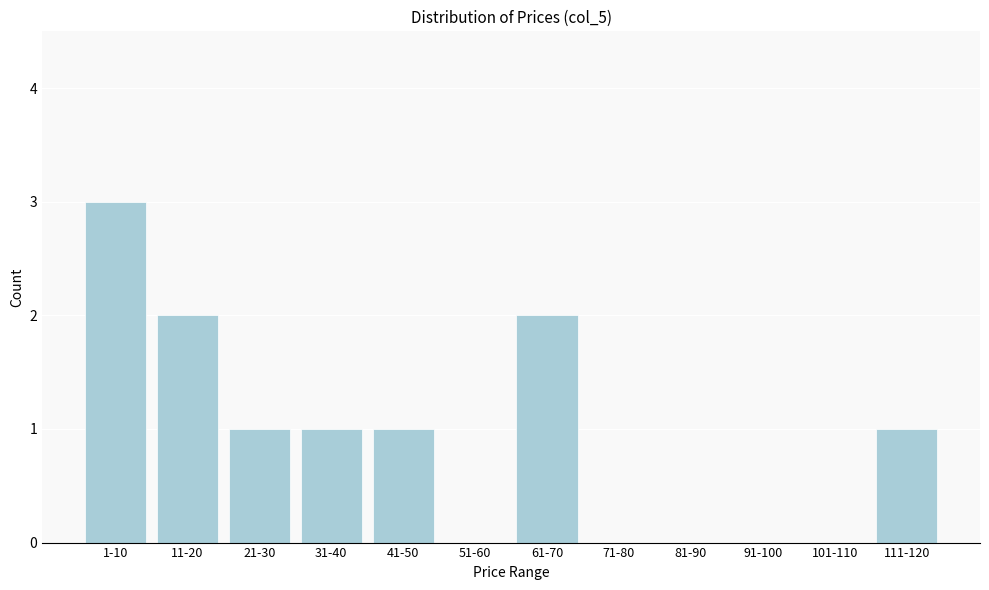

Reading left to right, transcribe all the data shown in this chart.

1-10=3	11-20=2	21-30=1	31-40=1	41-50=1	51-60=0	61-70=2	71-80=0	81-90=0	91-100=0	101-110=0	111-120=1